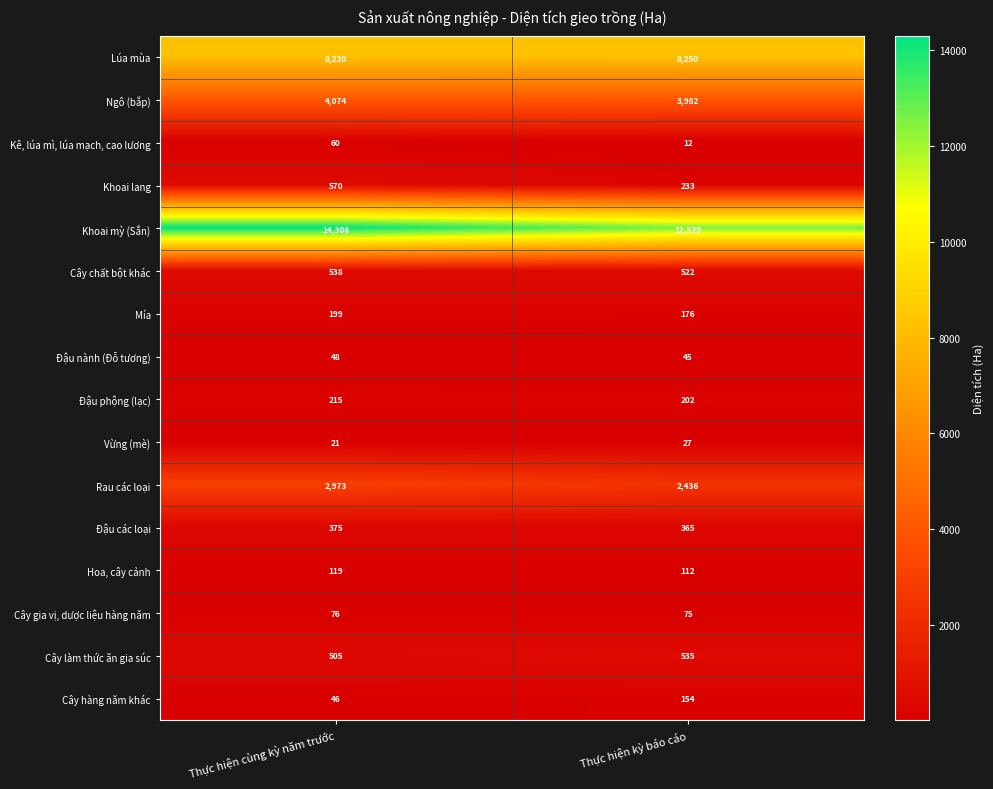

What is the approximate value of Đậu phộng (lạc) at Thực hiện cùng kỳ năm trước?

215